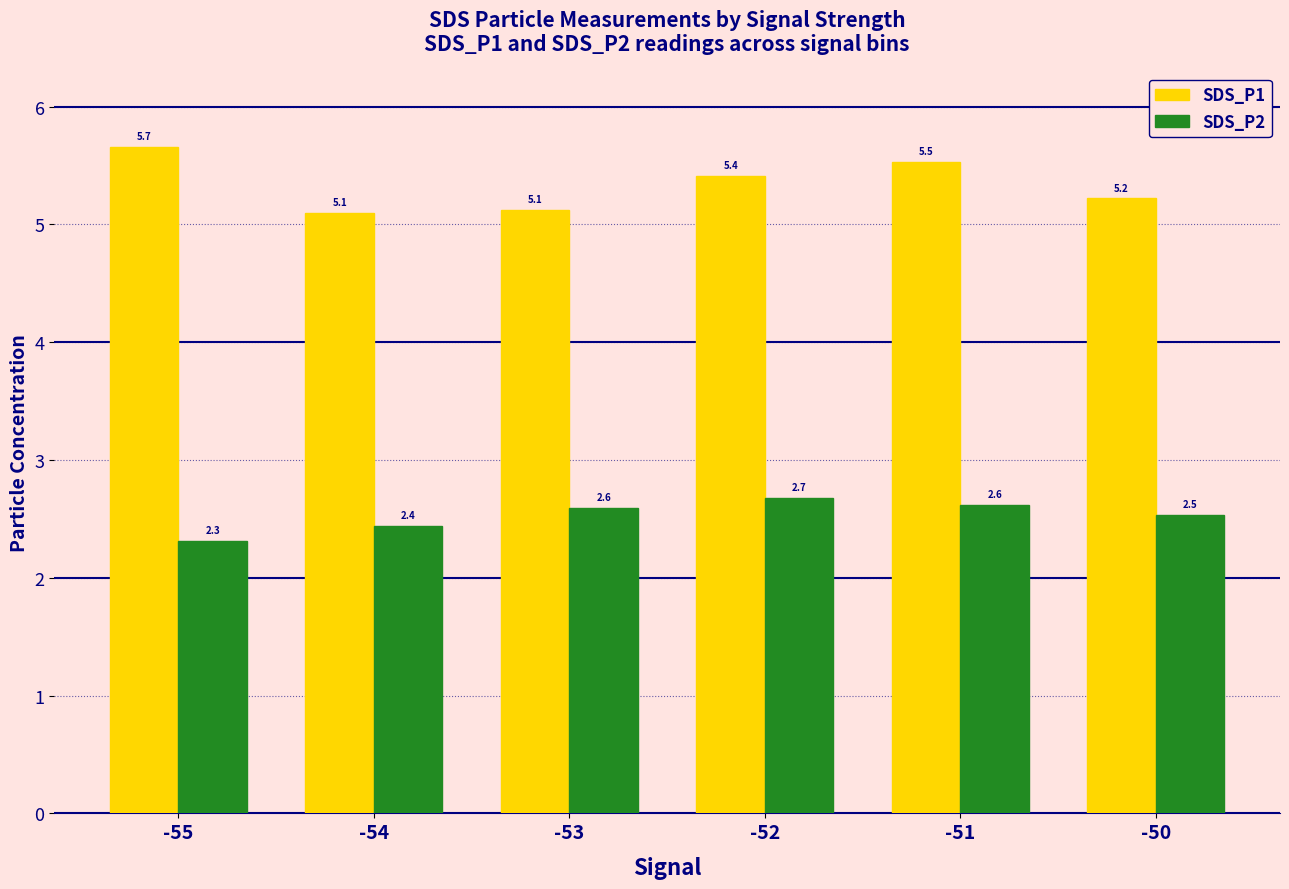

Reading left to right, extract all data points from this chart.

SDS_P1: 5.7	5.1	5.1	5.4	5.5	5.2
SDS_P2: 2.3	2.4	2.6	2.7	2.6	2.5